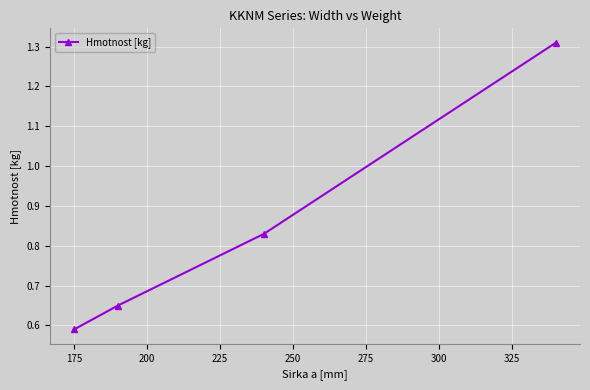

What is the sum of all values?

3.4